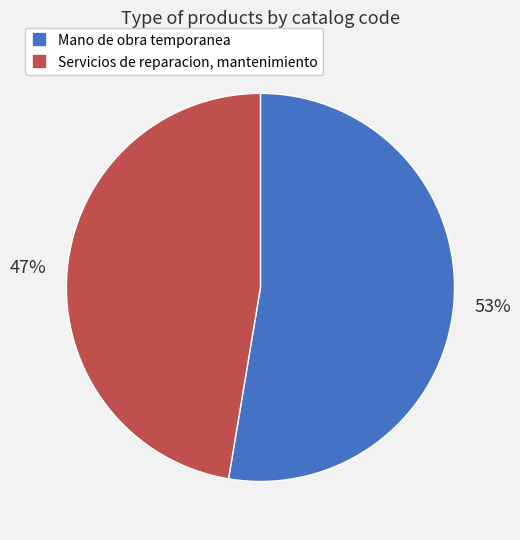

Which category has the biggest portion of the pie?

Mano de obra temporanea